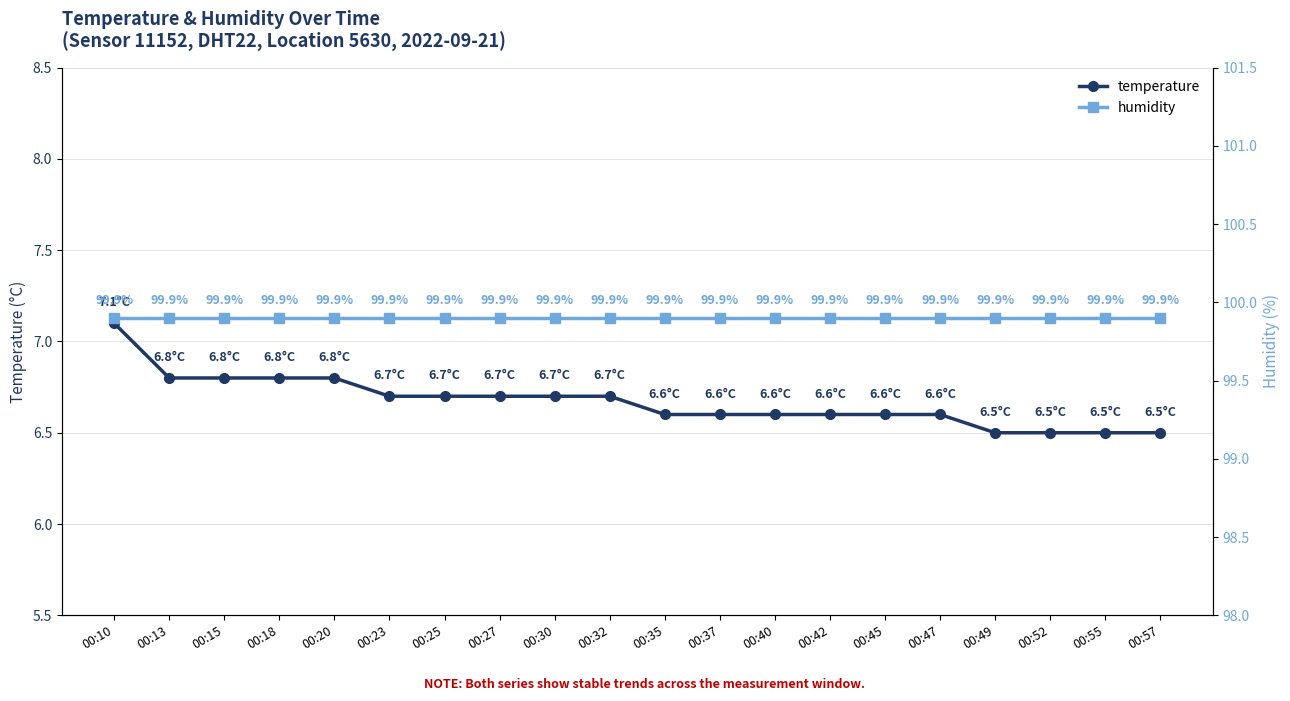

Between 00:10 and 00:57, which is larger?

00:10